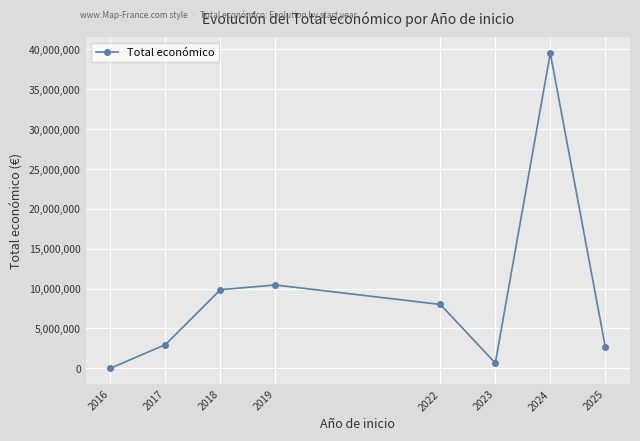

What is the change in value from 2018 to 2024?

+29667437